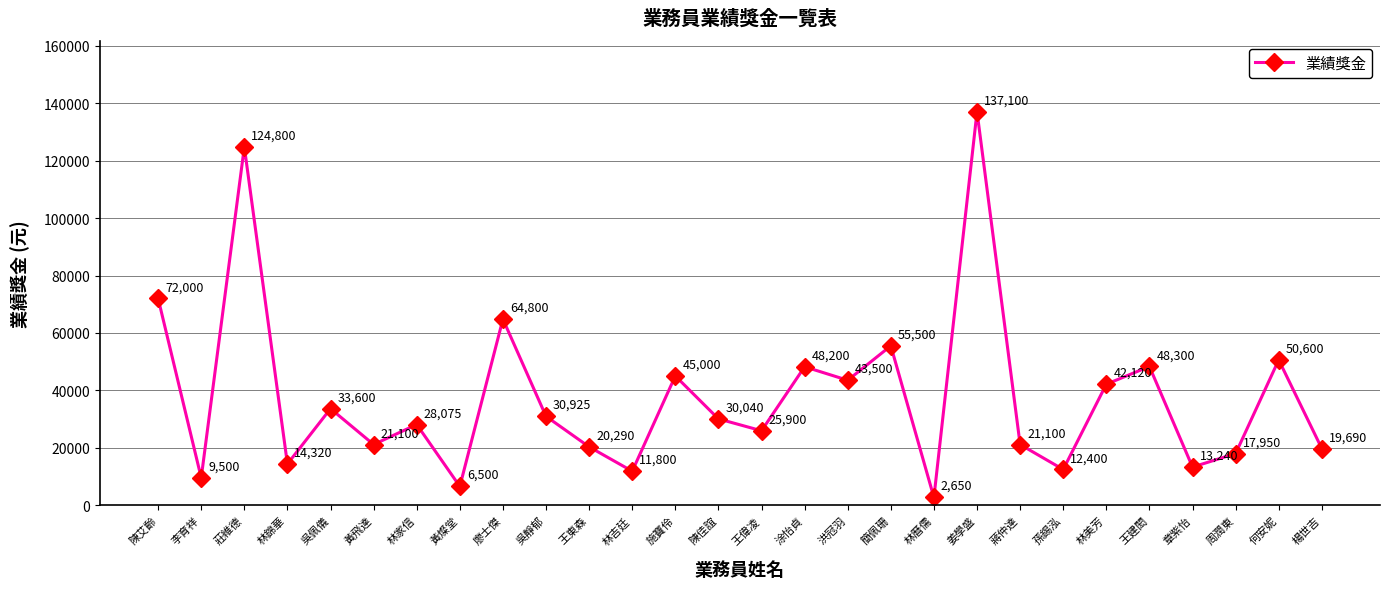

What is the difference between the second highest and second lowest values?

118300